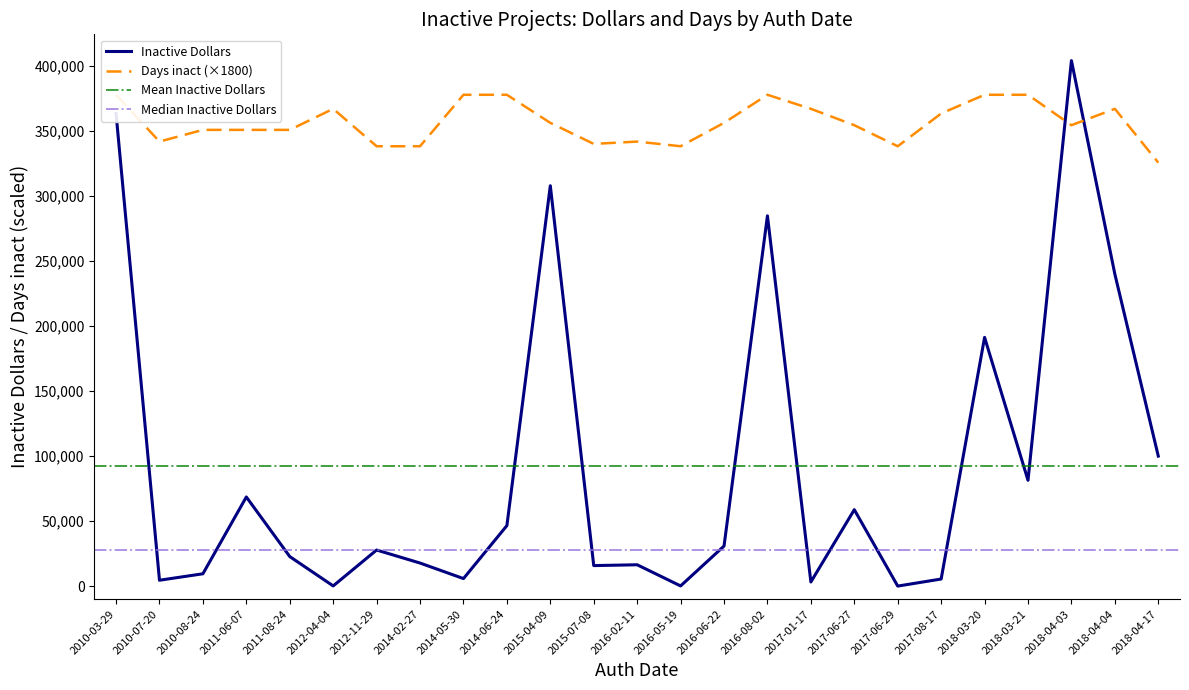

Reading left to right, transcribe all the data shown in this chart.

Inactive Dollars: 363552.3	4499.2	9467.3	68573.0	22698.3	125.1	27742.1	17731.3	5773.1	46543.5	308016.8	15764.1	16396.0	120.7	30801.2	284872.4	3165.0	58780.6	0.0	5433.0	191347.0	81379.0	404294.0	240007.0	100000.0
Days inact: 378000.0	342000.0	351000.0	351000.0	351000.0	367200.0	338400.0	338400.0	378000.0	378000.0	356400.0	340200.0	342000.0	338400.0	356400.0	378000.0	367200.0	354600.0	338400.0	363600.0	378000.0	378000.0	354600.0	367200.0	325800.0